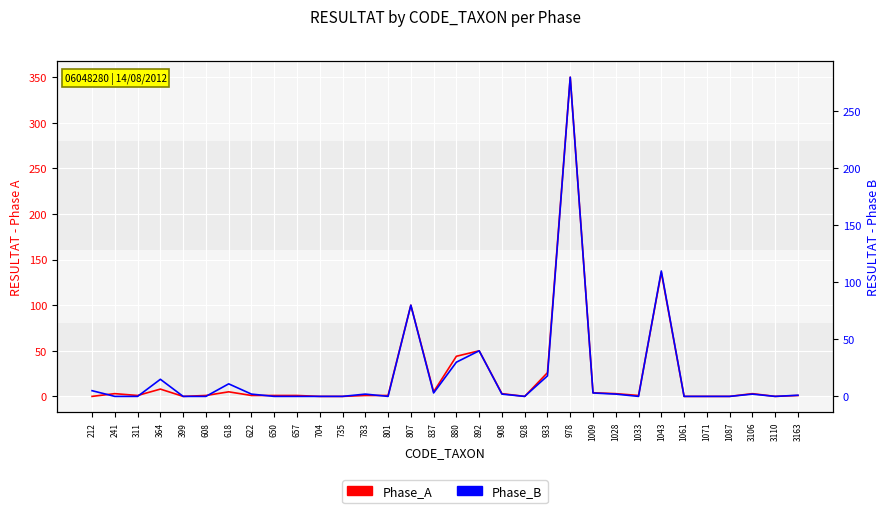

What value does the Phase_A series have at 908?

3